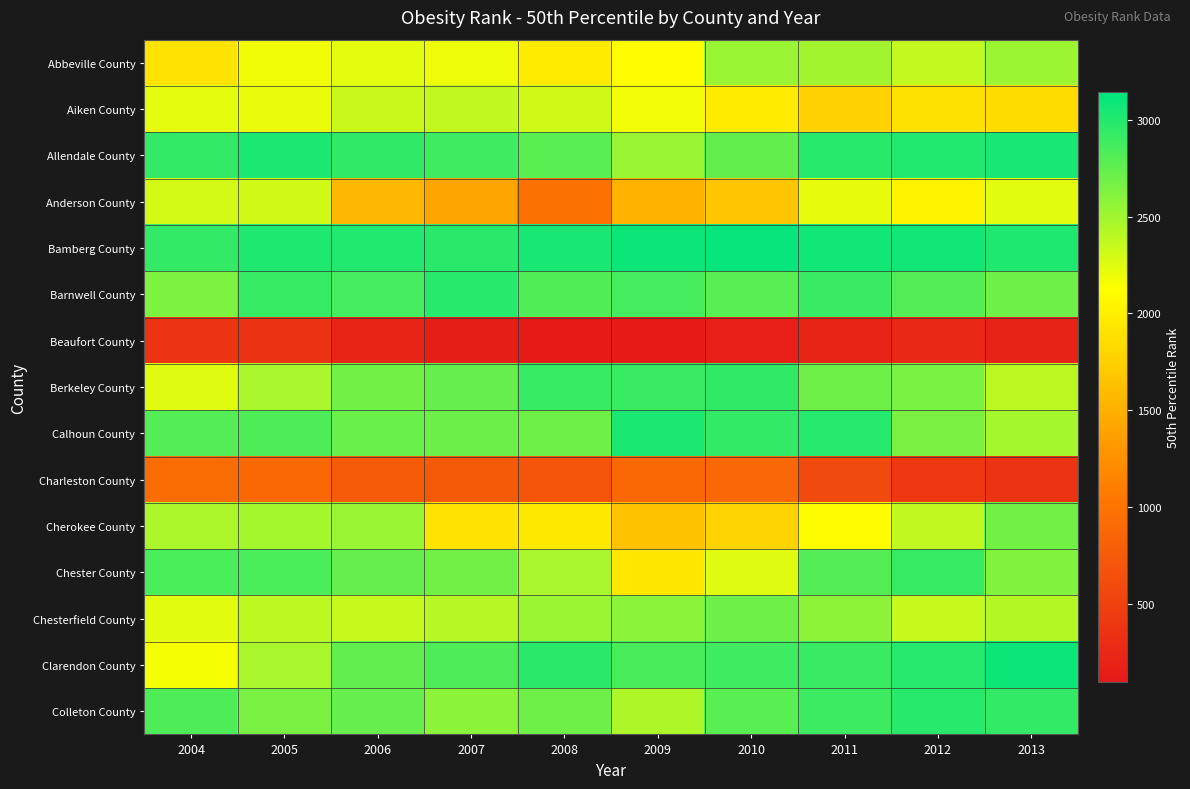

How many series are shown in this chart?

15